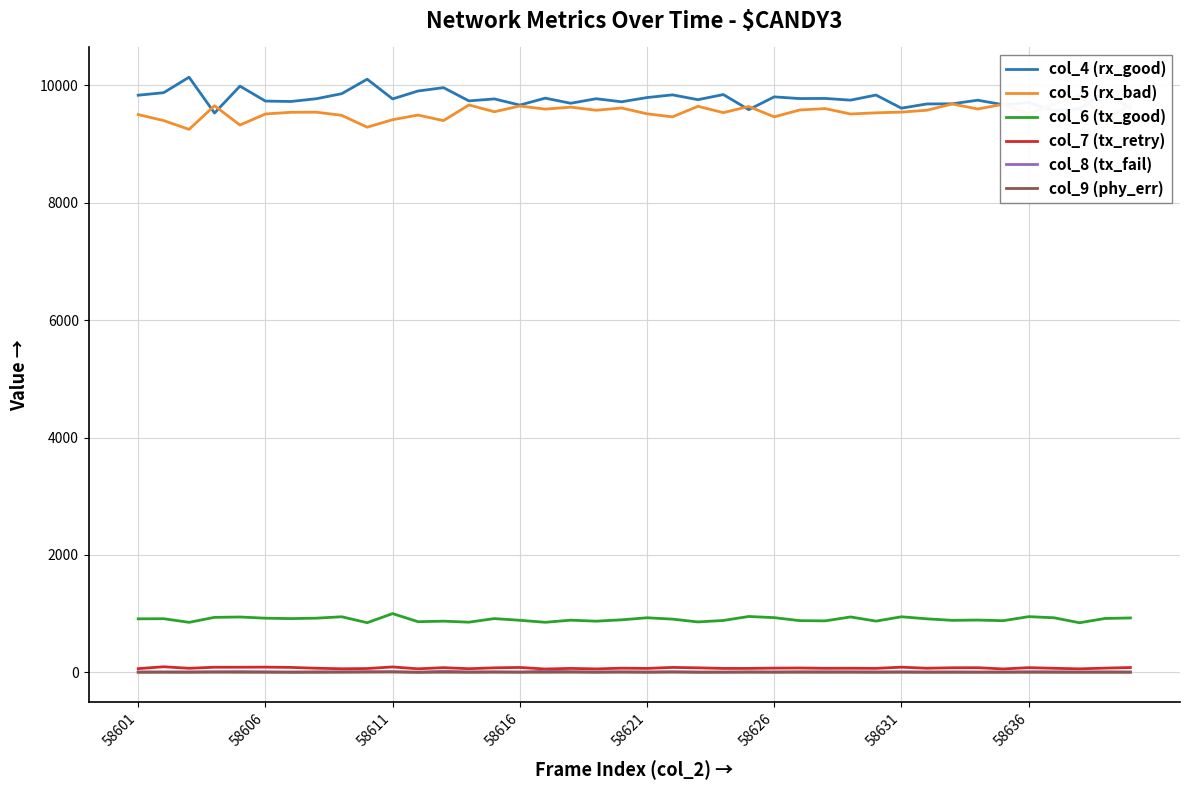

Reading left to right, list all the values displayed in this chart.

col_4 (rx_good): 9834	9877	10141	9530	9989	9734	9727	9774	9860	10107	9771	9906	9963	9737	9771	9666	9784	9697	9774	9722	9794	9840	9758	9845	9588	9806	9777	9779	9750	9837	9613	9685	9688	9749	9672	9708	9567	9607	9885	9612
col_5 (rx_bad): 9504	9402	9252	9655	9326	9514	9543	9545	9491	9289	9417	9496	9401	9668	9552	9650	9597	9631	9578	9616	9517	9465	9645	9537	9642	9465	9582	9606	9514	9534	9546	9578	9685	9599	9680	9515	9683	9833	9430	9668
col_6 (tx_good): 911	913	851	936	942	922	915	922	946	845	1000	862	871	854	915	886	852	888	871	894	929	906	858	883	951	931	880	876	943	872	946	911	885	890	879	948	929	844	917	926
col_7 (tx_retry): 62	94	68	86	86	88	83	69	60	64	91	59	79	61	76	82	56	66	58	70	66	83	76	66	66	71	73	68	69	67	87	69	77	78	57	79	68	59	71	81
col_8 (tx_fail): 6	5	7	8	12	7	5	8	9	10	10	2	17	7	8	5	18	11	7	8	6	8	5	3	7	6	9	10	8	7	8	6	7	3	6	10	9	7	8	6
col_9 (phy_err): 0	2	0	3	0	1	0	0	1	3	5	0	1	0	2	1	0	2	0	3	0	4	0	2	2	1	1	0	1	0	1	0	0	2	1	0	0	0	0	0